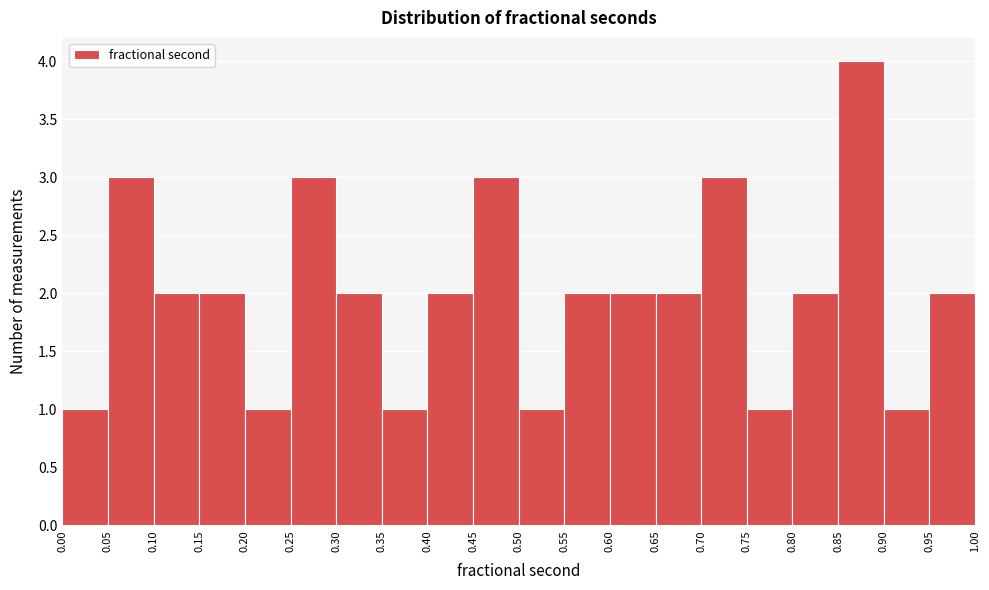

Which range on the x-axis has the tallest bar?

0.85 to 0.90